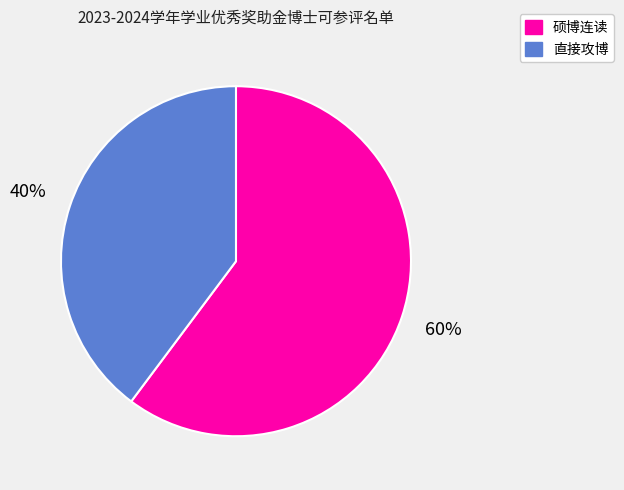

What is the ratio of the value at 直接攻博 to the value at 硕博连读?

0.7